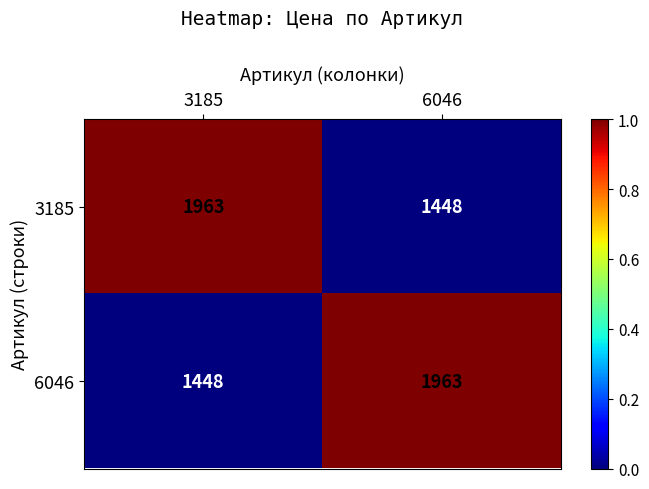

List the labels in order of 6046 value, smallest first.

3185, 6046